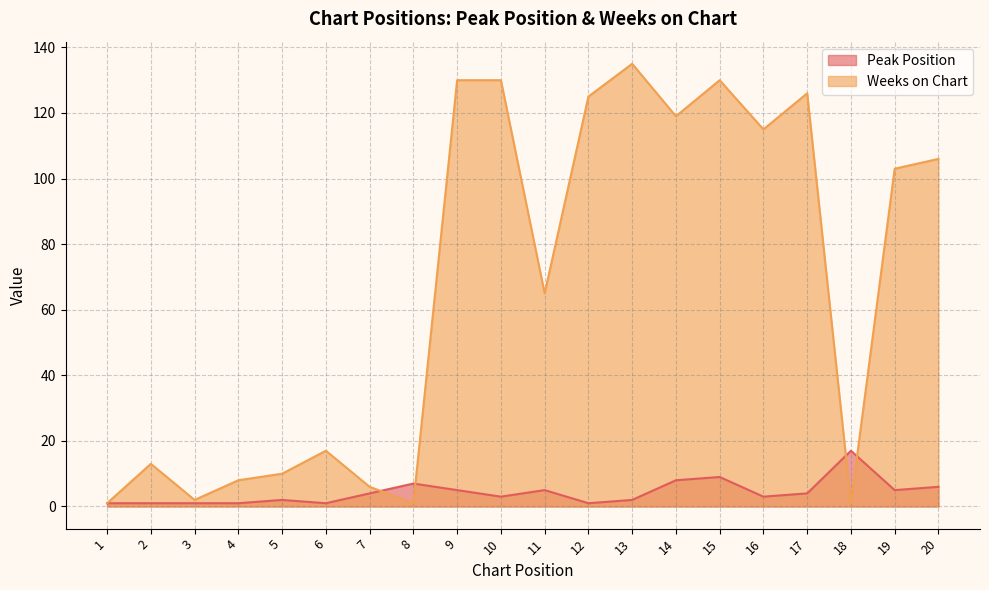

At which label is Peak Position closest to 9?

15